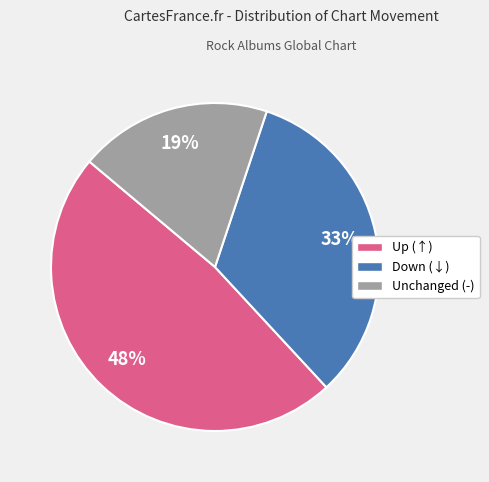

Does any single category account for the majority?

No